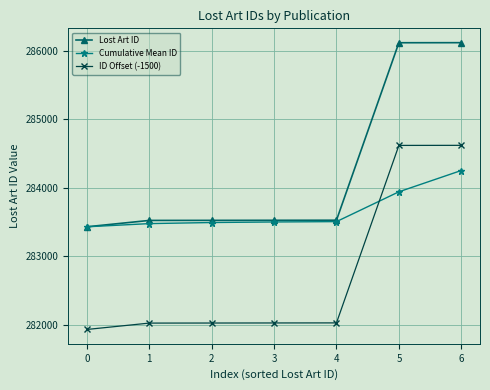

At which category is the sum across all series the highest?

6